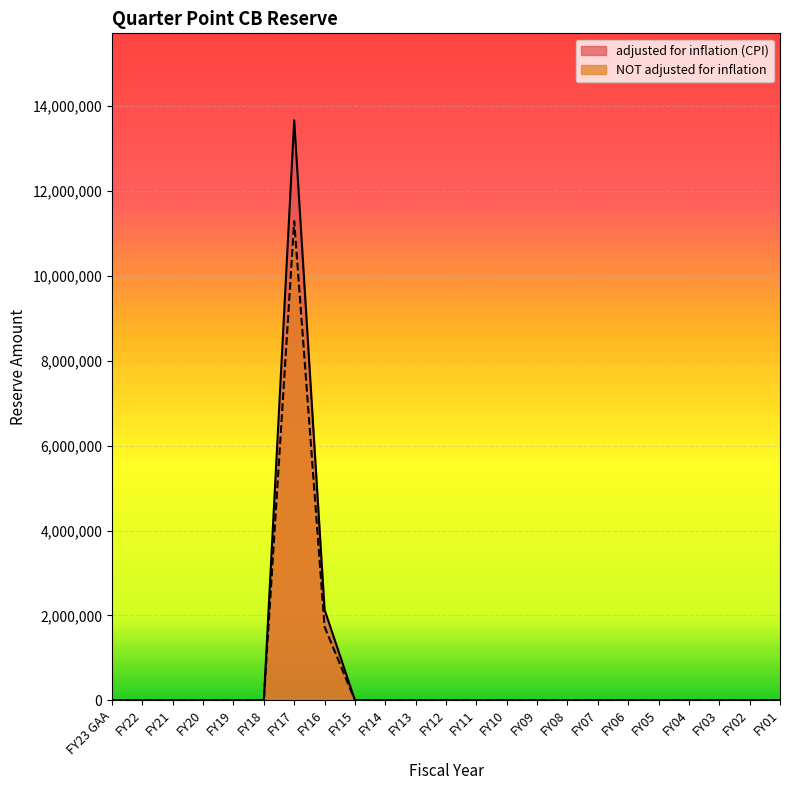

Does the chart display data point markers on the line(s)?

No